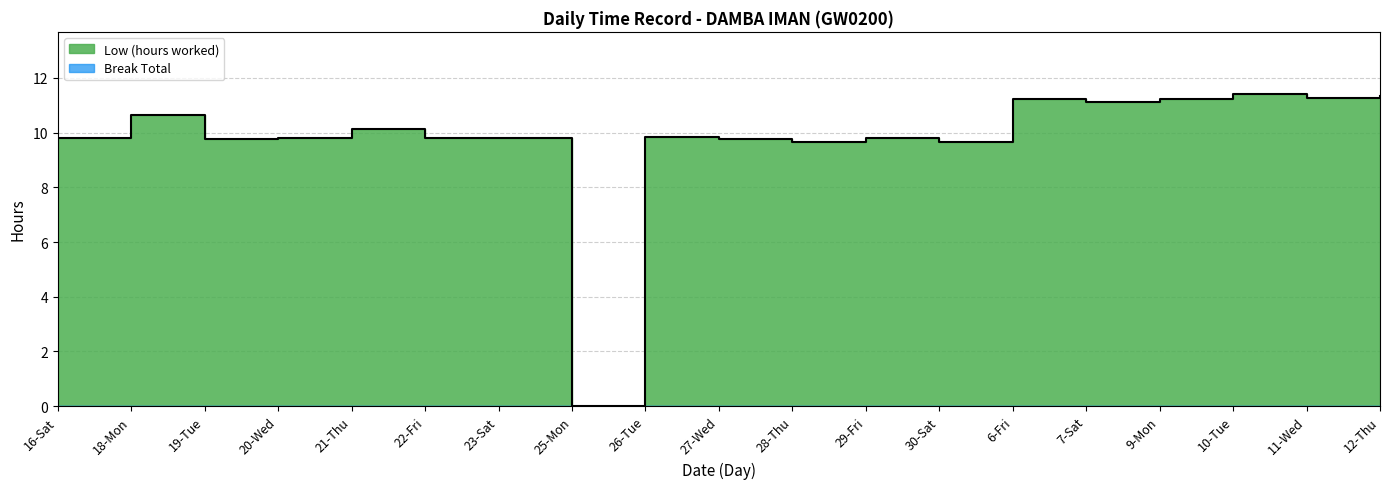

Approximately how many times larger is the value at 9-Mon compared to 29-Fri?

1.1